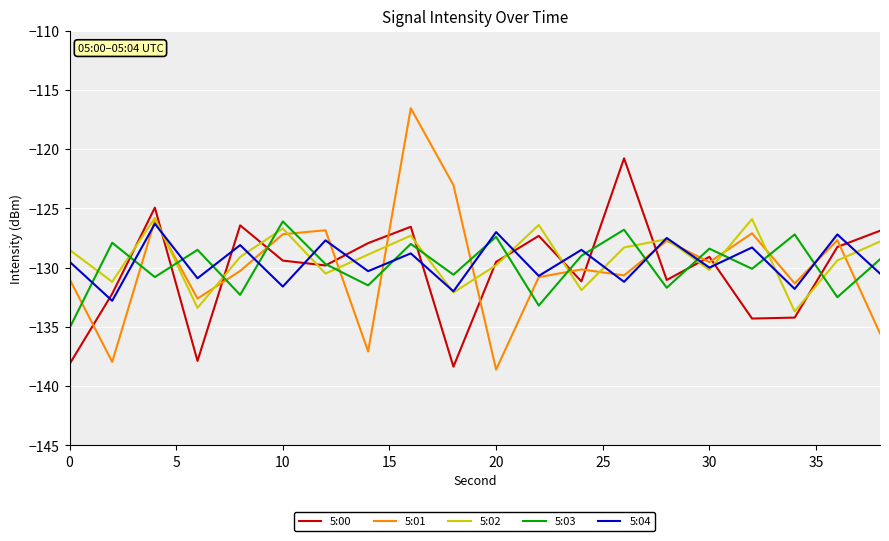

Which series has the widest spread of values?

5:01